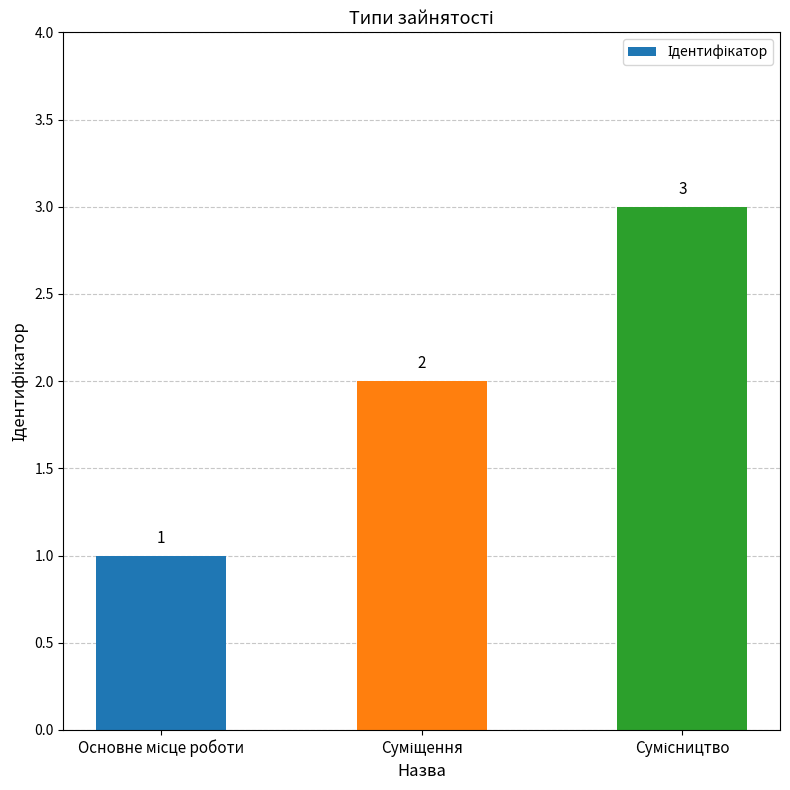

Are the bars grouped side by side (vs. stacked)?

No